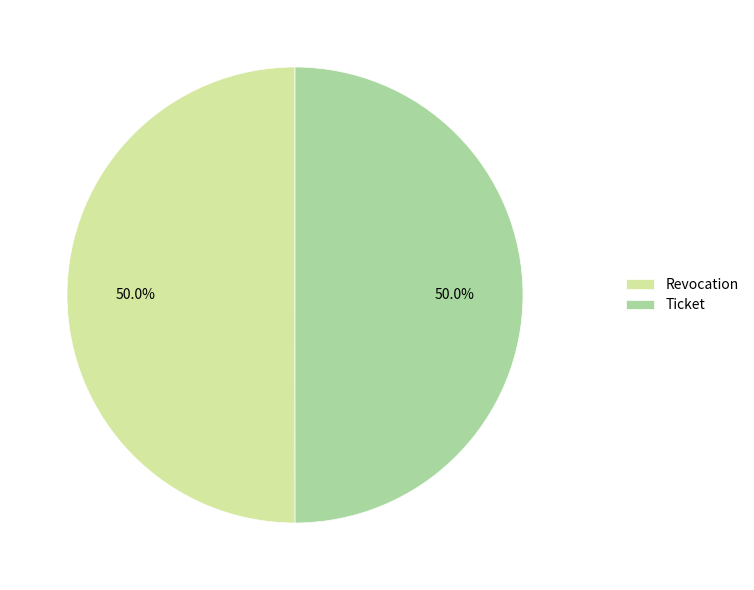

Is the sum of Ticket and Revocation greater than half?

Yes